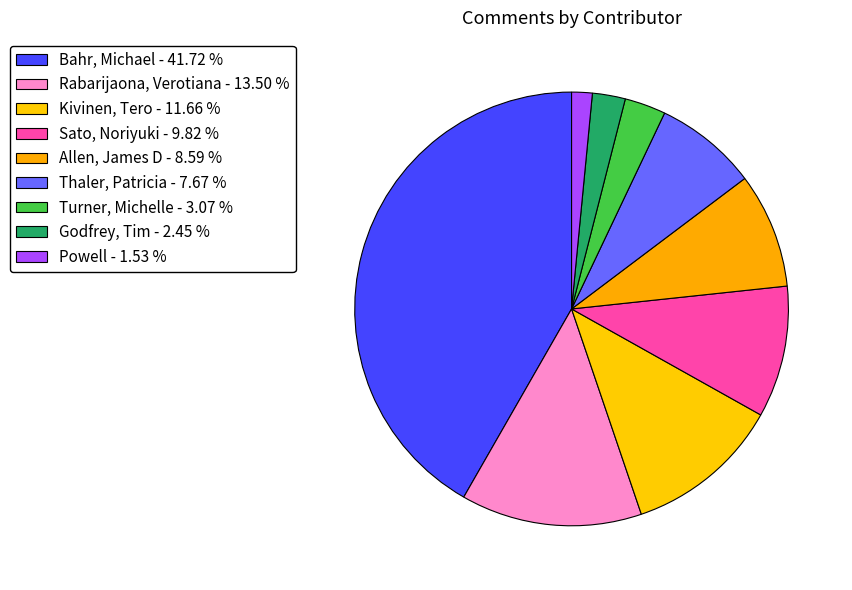

Which category has the biggest portion of the pie?

Bahr, Michael